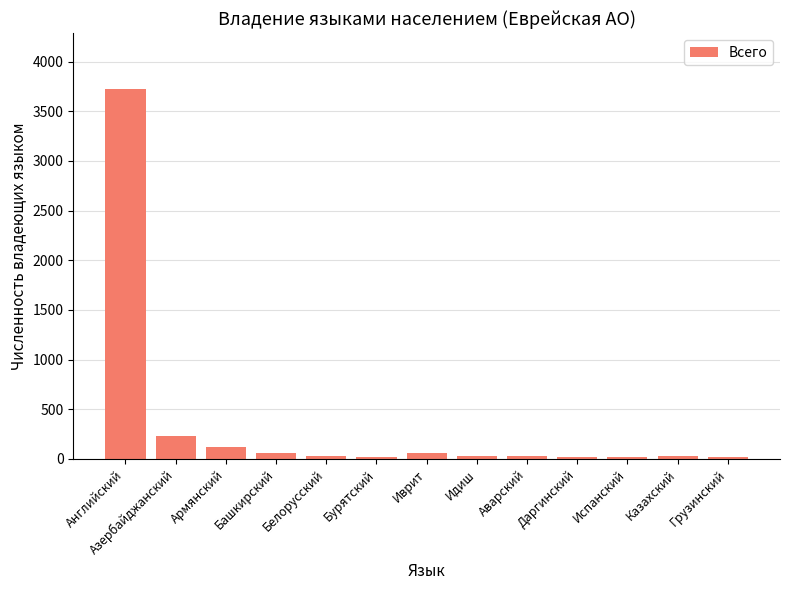

What is the greatest value displayed?

3728